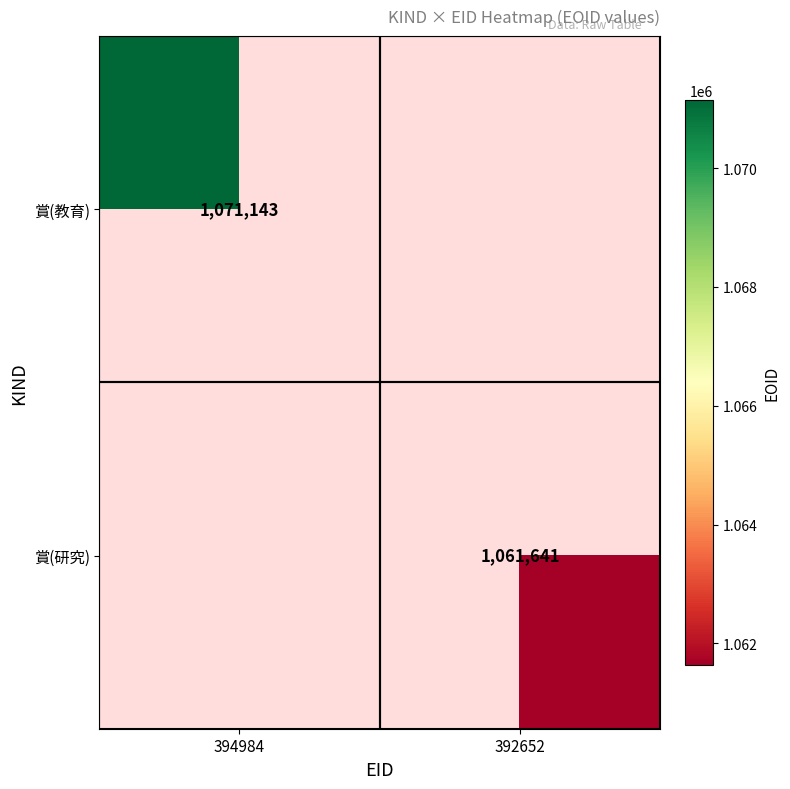

The value of 賞(教育) at 394984 is 460262. True or false?

False